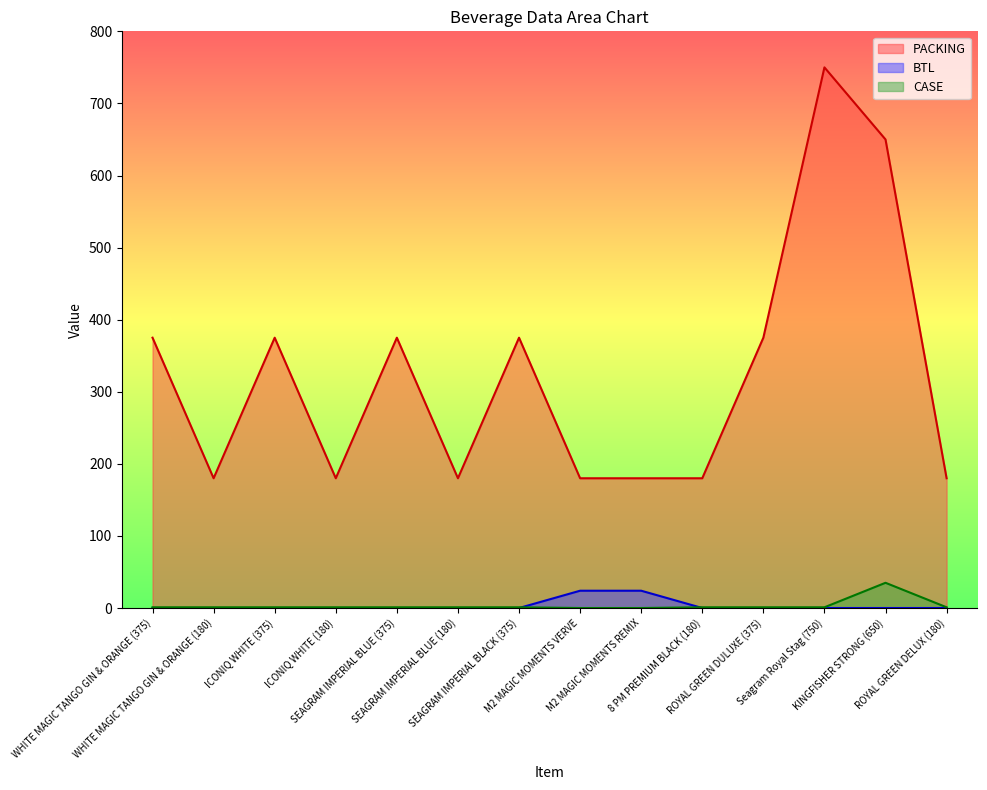

Where is PACKING nearest to the value 465?

WHITE MAGIC TANGO GIN & ORANGE (375)